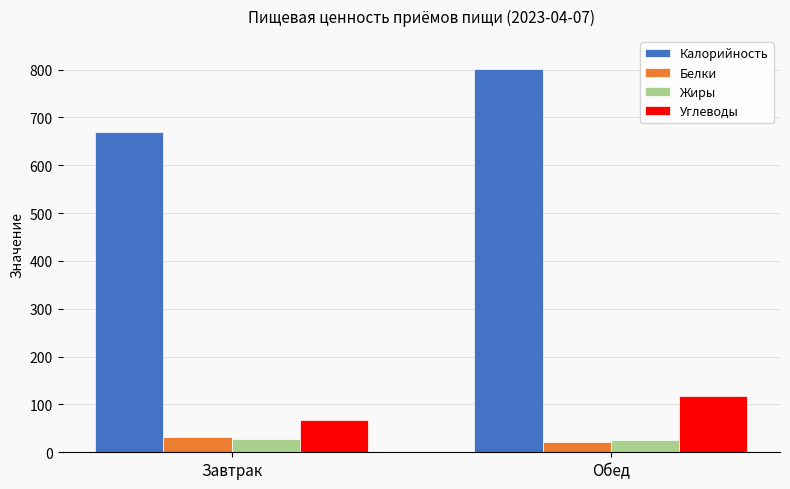

Which series has the largest range (max minus min)?

Калорийность